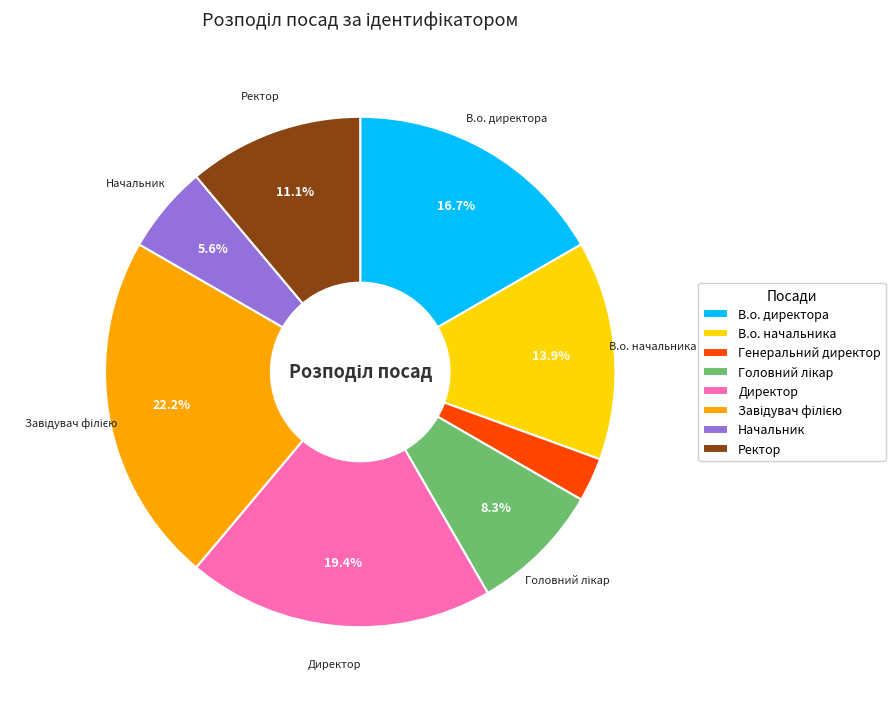

How many segments does this pie chart have?

8